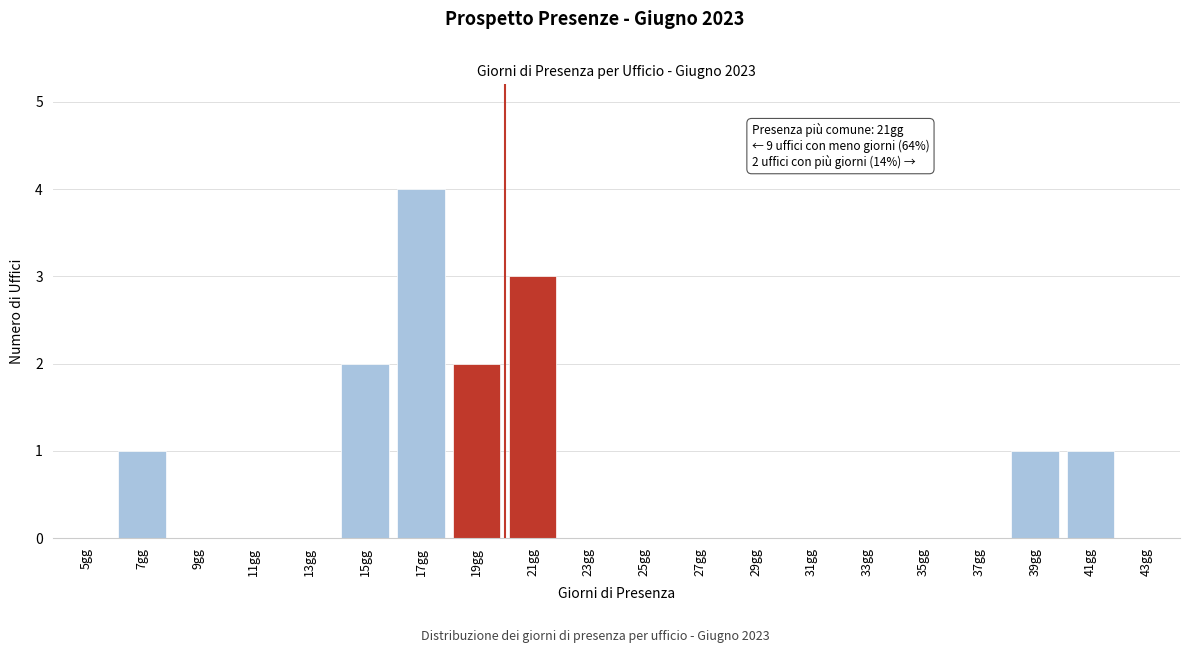

Reading left to right, transcribe all the data shown in this chart.

5gg=0	7gg=1	9gg=0	11gg=0	13gg=0	15gg=2	17gg=4	19gg=2	21gg=3	23gg=0	25gg=0	27gg=0	29gg=0	31gg=0	33gg=0	35gg=0	37gg=0	39gg=1	41gg=1	43gg=0